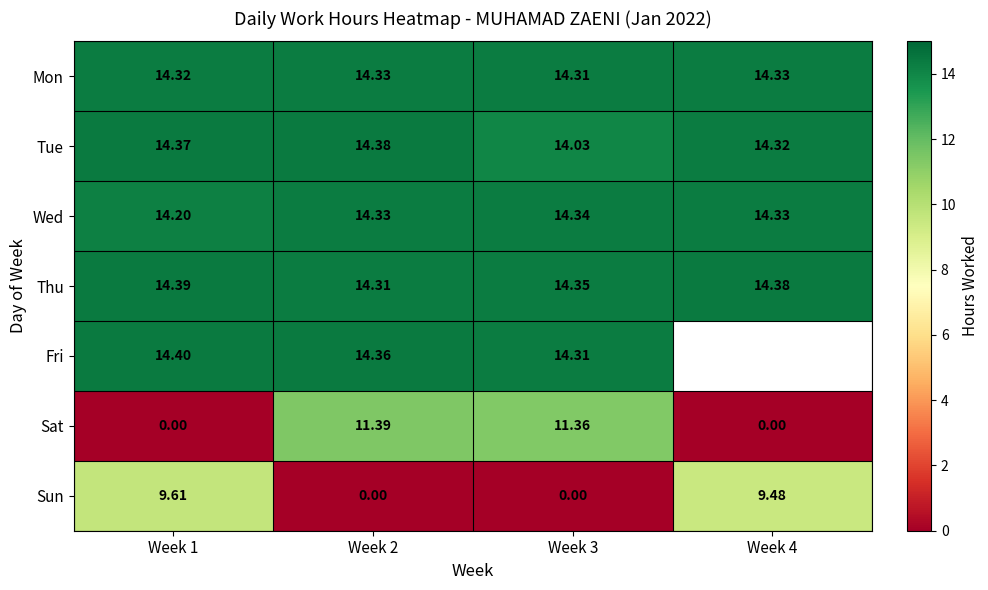

What is the total value across all series at Week 3?

82.7